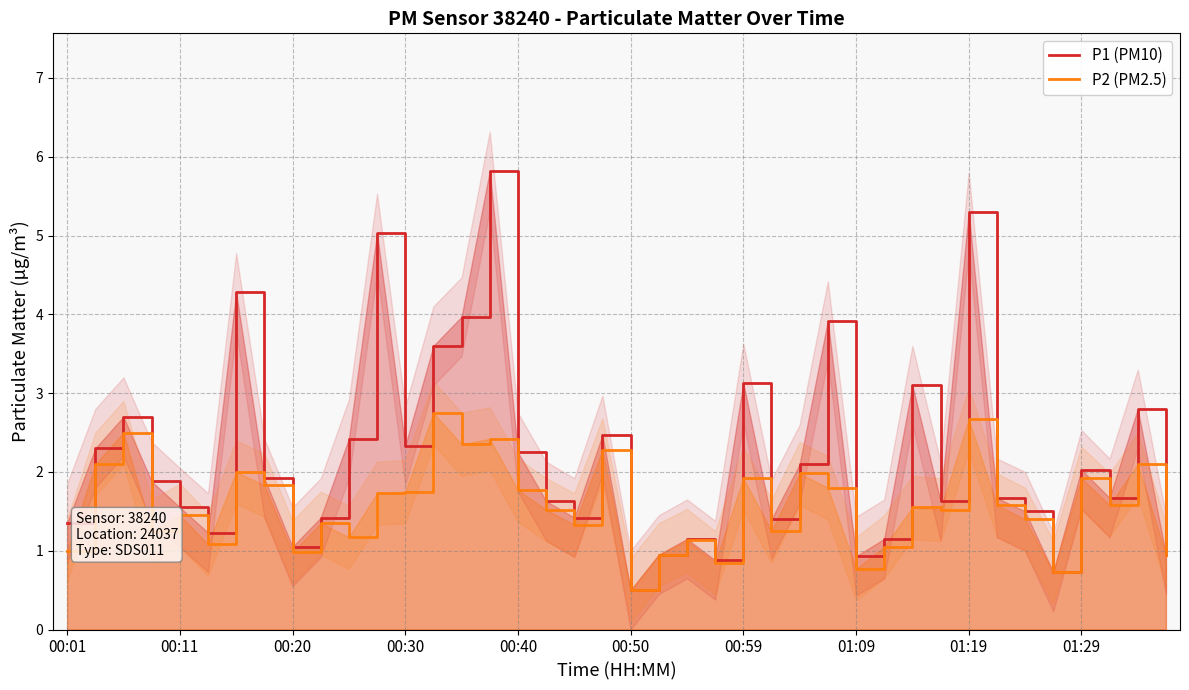

True or false: P2 (PM2.5) and P1 (PM10) cross at least once.

False